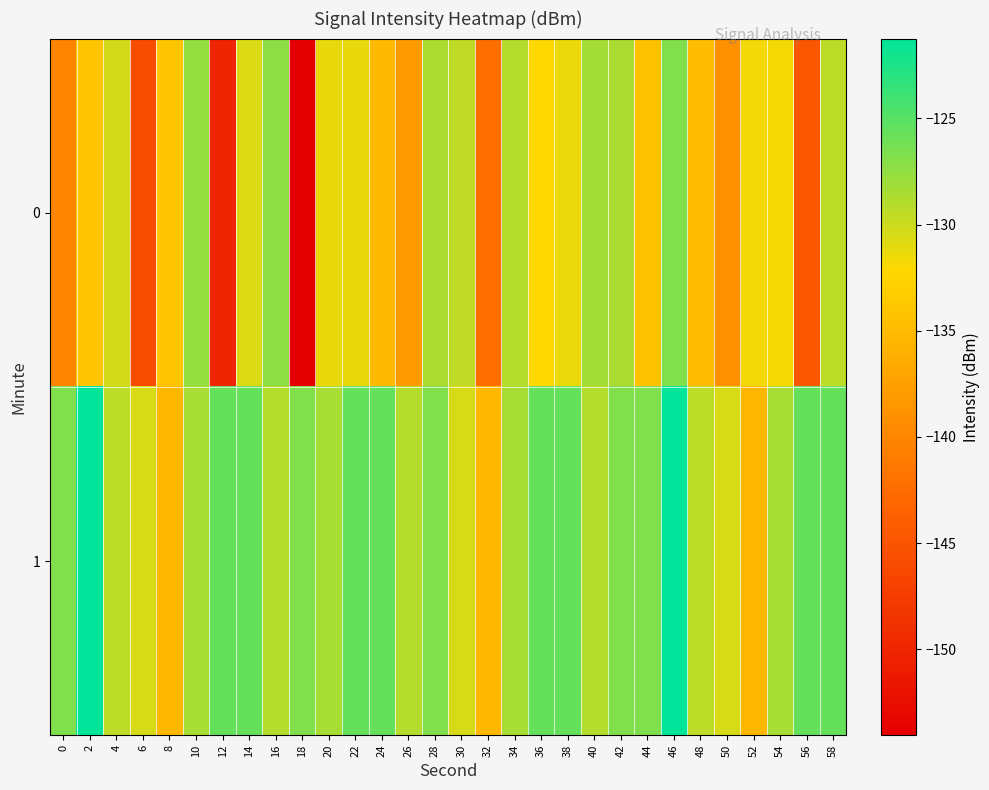

Reading left to right, list all the values displayed in this chart.

0: 0=-140.2	2=-134.0	4=-130.3	6=-145.9	8=-134.1	10=-127.7	12=-150.0	14=-130.7	16=-127.3	18=-154.0	20=-131.3	22=-131.3	24=-135.2	26=-138.1	28=-128.7	30=-129.5	32=-142.2	34=-129.0	36=-132.3	38=-131.4	40=-128.3	42=-128.7	44=-134.4	46=-126.8	48=-134.9	50=-139.0	52=-131.7	54=-131.8	56=-144.6	58=-129.3
1: 0=-126.7	2=-121.2	4=-129.3	6=-130.5	8=-135.3	10=-128.5	12=-125.6	14=-125.6	16=-128.9	18=-126.8	20=-128.5	22=-125.6	24=-125.6	26=-128.9	28=-126.8	30=-130.5	32=-135.3	34=-128.5	36=-125.6	38=-125.6	40=-128.9	42=-126.8	44=-126.7	46=-121.2	48=-129.3	50=-130.5	52=-135.3	54=-128.5	56=-125.6	58=-125.6